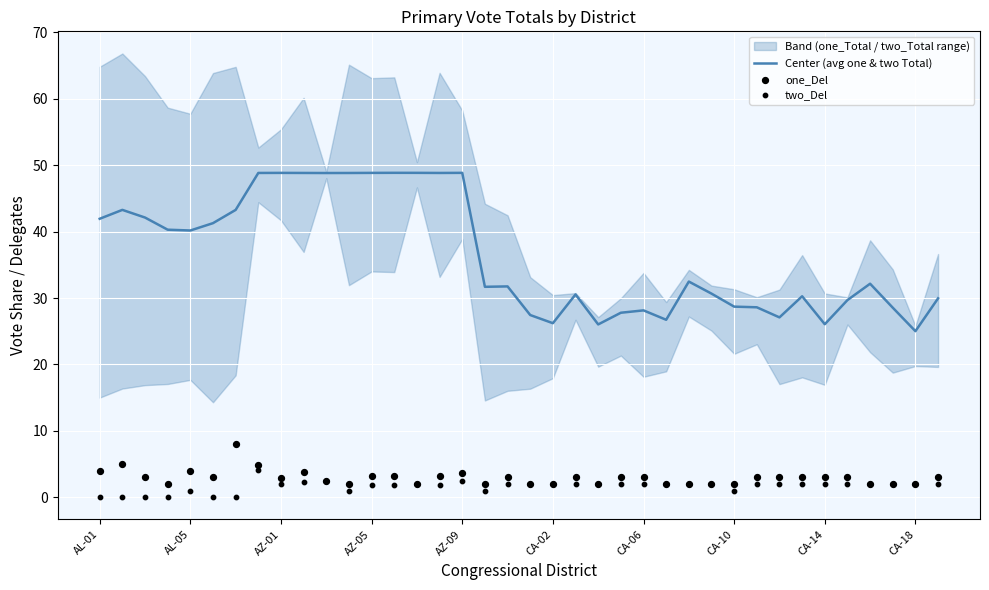

The value of Center (avg one & two Total) at AZ-09 is 48.9. True or false?

True